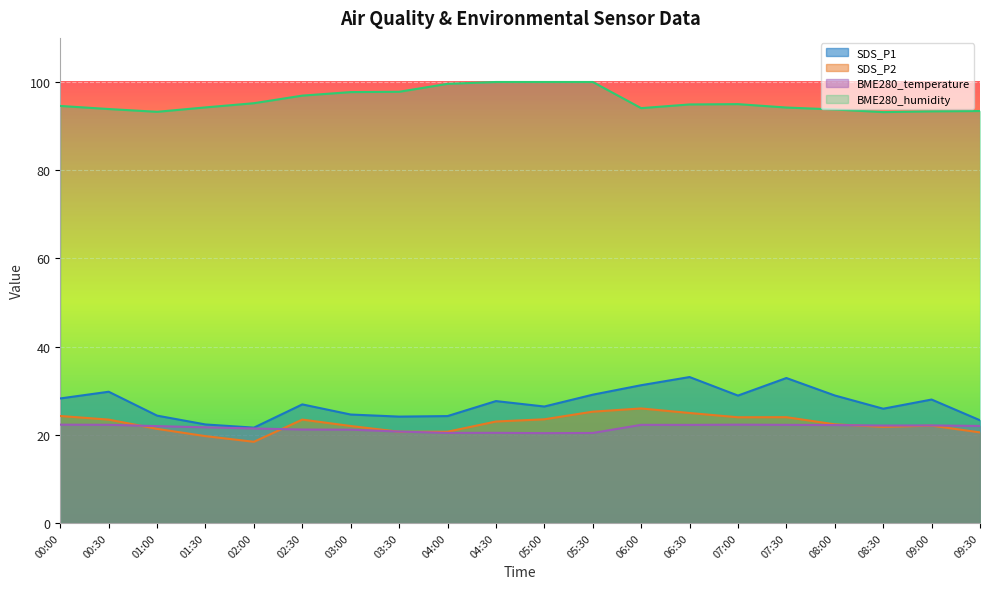

Which category has the highest value across all series?

04:30